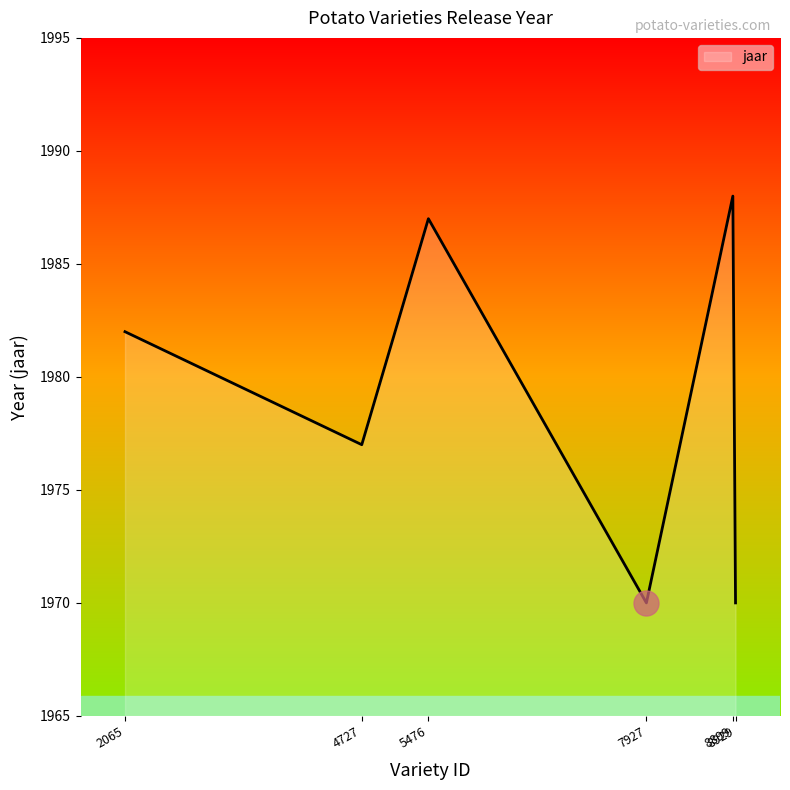

True or false: the data shows 826 at 8929.

False